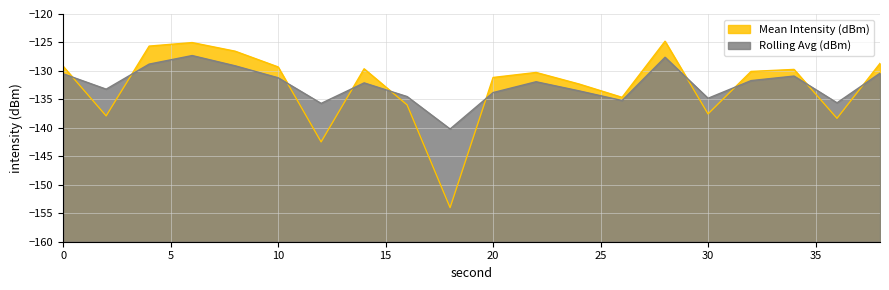

What is the sum of the Rolling Avg (dBm) values at 20 and 30?

-268.6